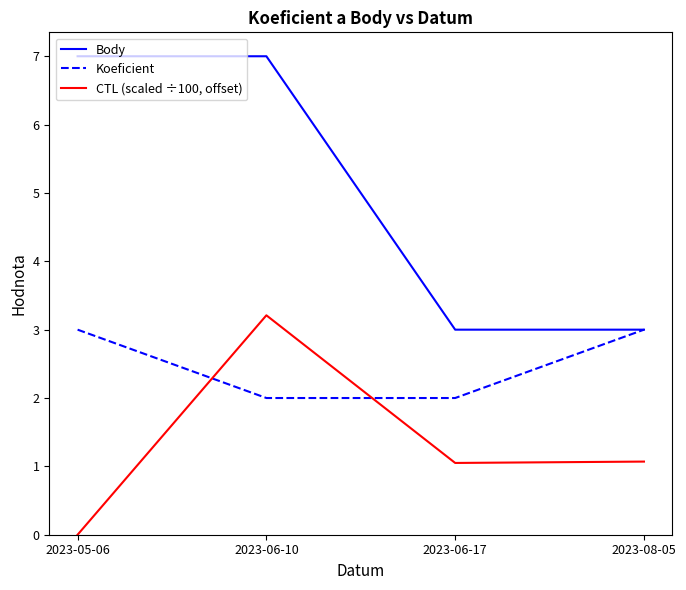

The CTL (scaled ÷100, offset) series shows 1.1 at 2023-08-05. True or false?

True